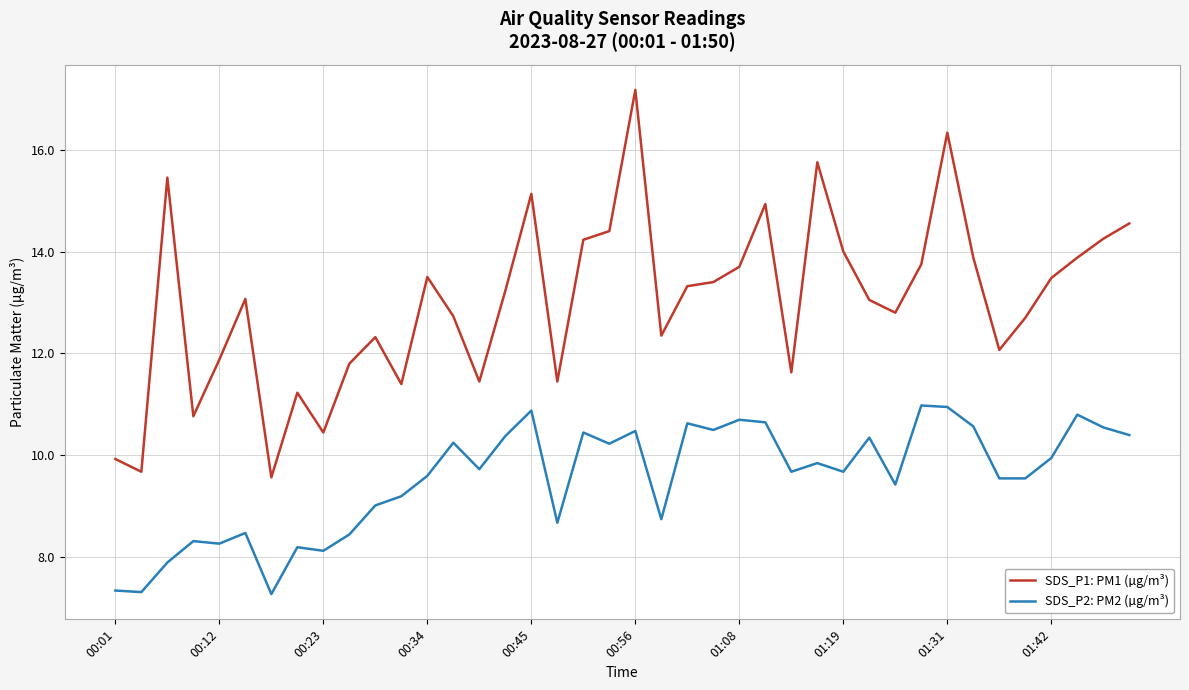

What is the lowest value of the SDS_P2: PM2 (µg/m³) series?

7.3